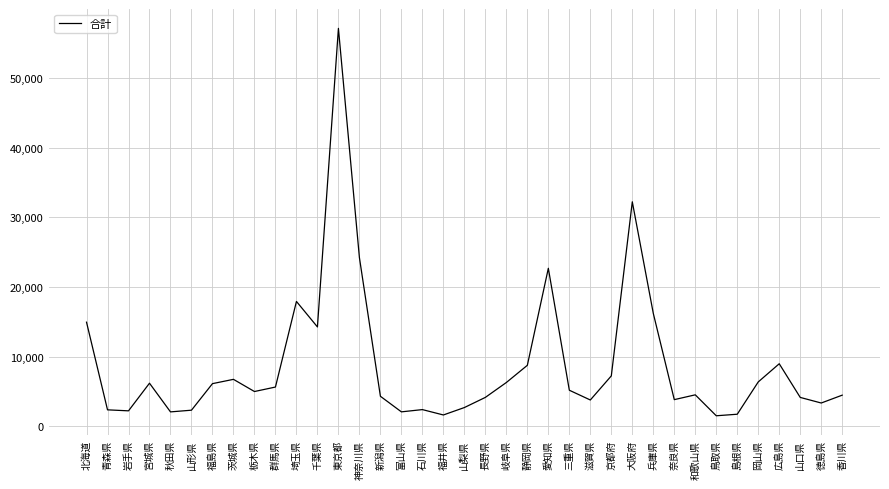

Where does the data first go above 4971?

北海道